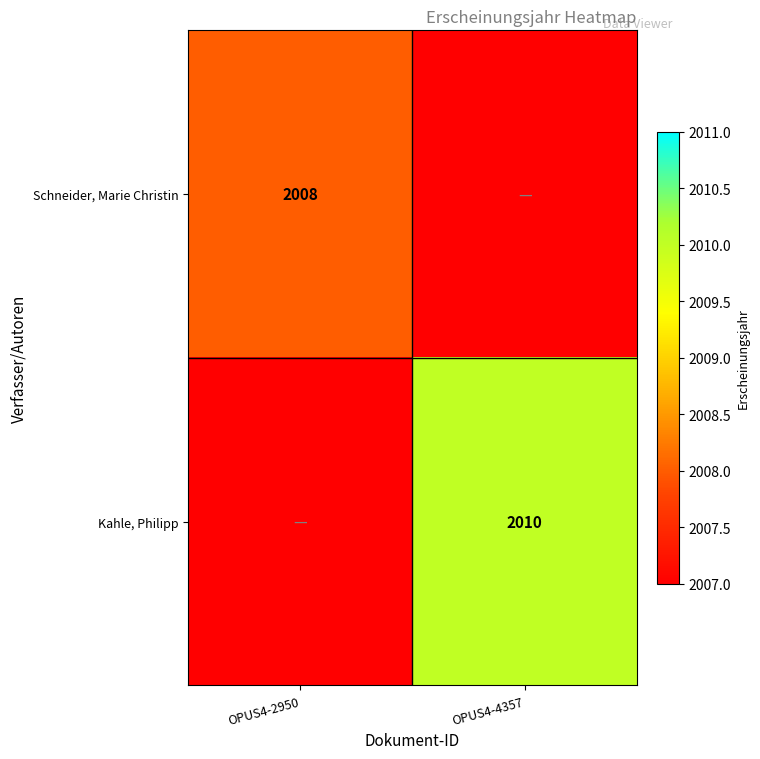

How many data points does each series have?

2